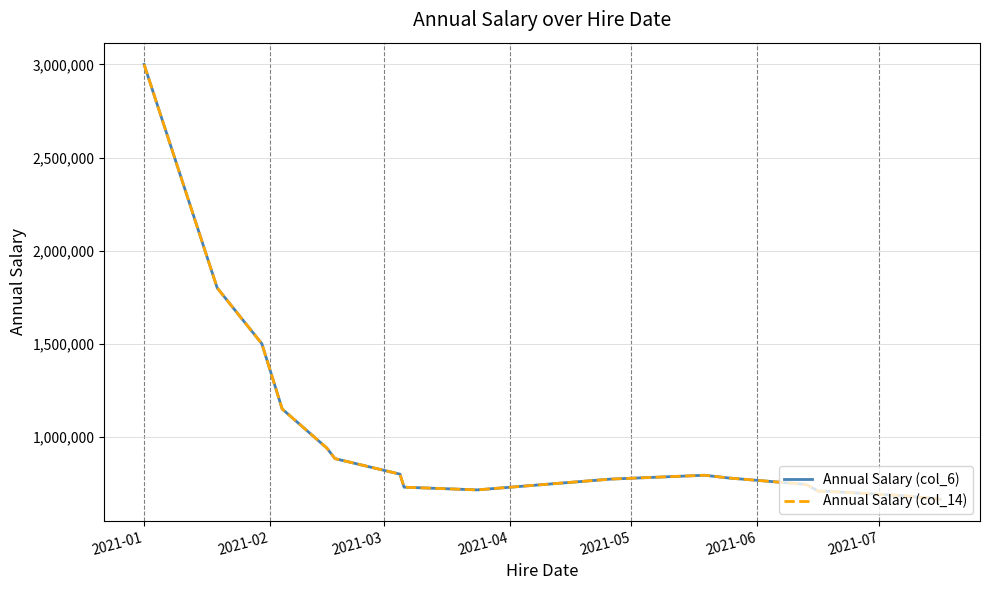

What is the value of the Annual Salary (col_6) point at the 4th from the left?

1150000.0